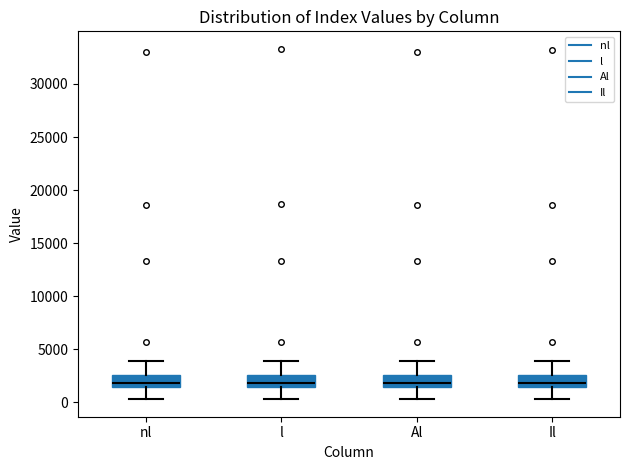

Where is the lower edge of the box for nl on the y-axis? The values are not printed on the chart, so give them approximately, as read against the axis.

1500